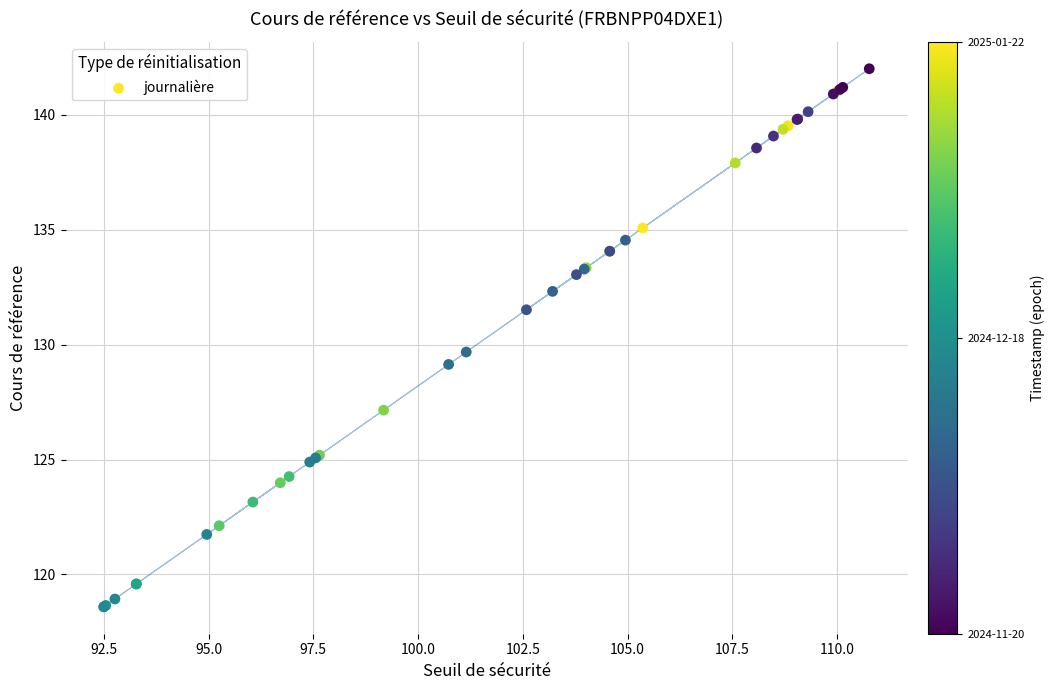

What Y value in the scatter plot is closest to 130?

129.7